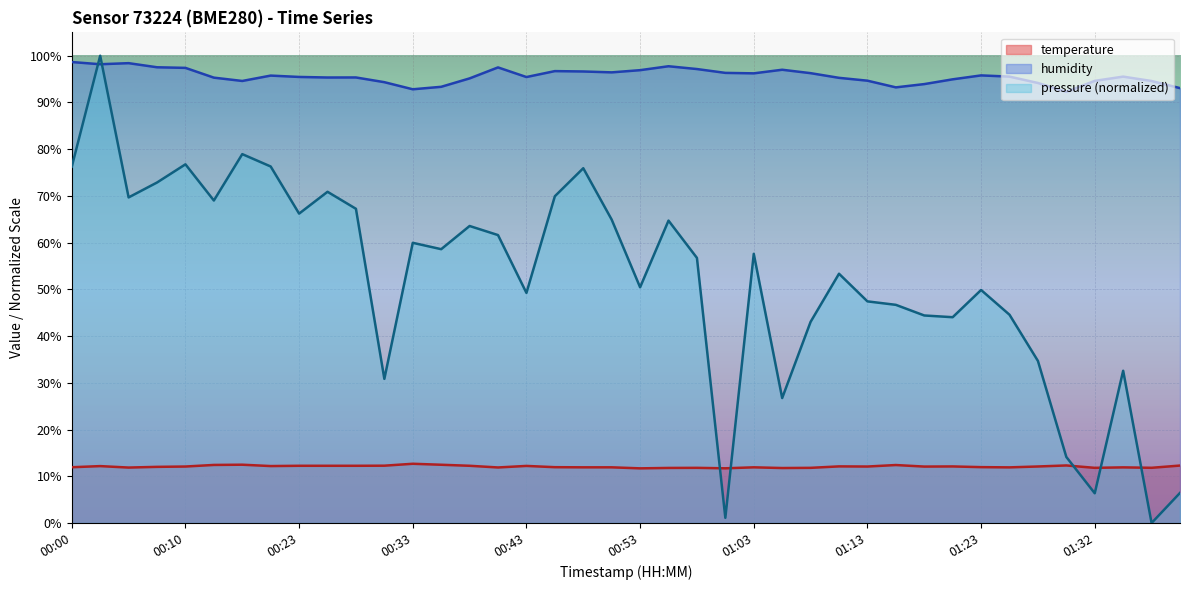

What is the total value across all series at 01:32?

112.8